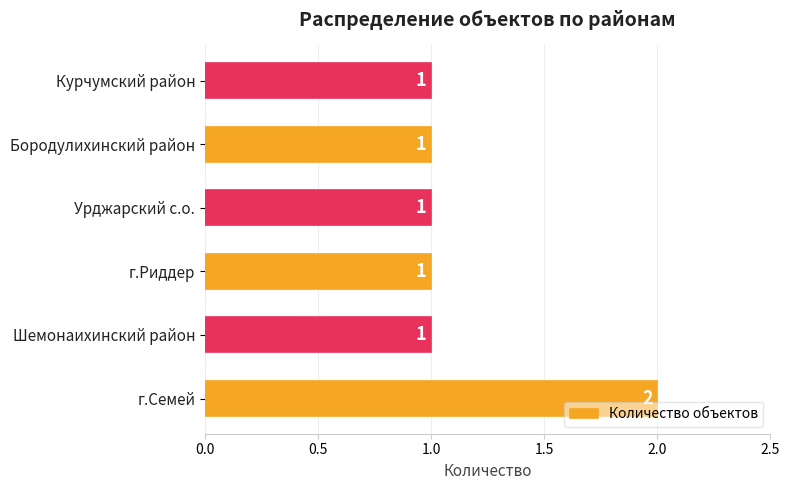

Reading bottom to top, transcribe all the data shown in this chart.

г.Семей=2	Шемонаихинский район=1	г.Риддер=1	Урджарский с.о.=1	Бородулихинский район=1	Курчумский район=1